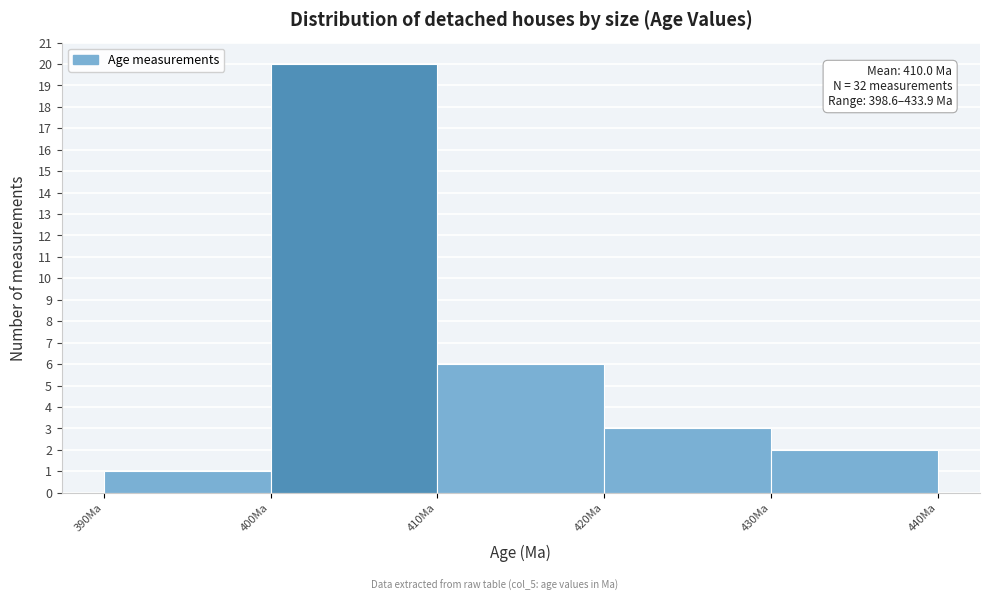

Over which range of the x-axis is the bar tallest?

400 to 410